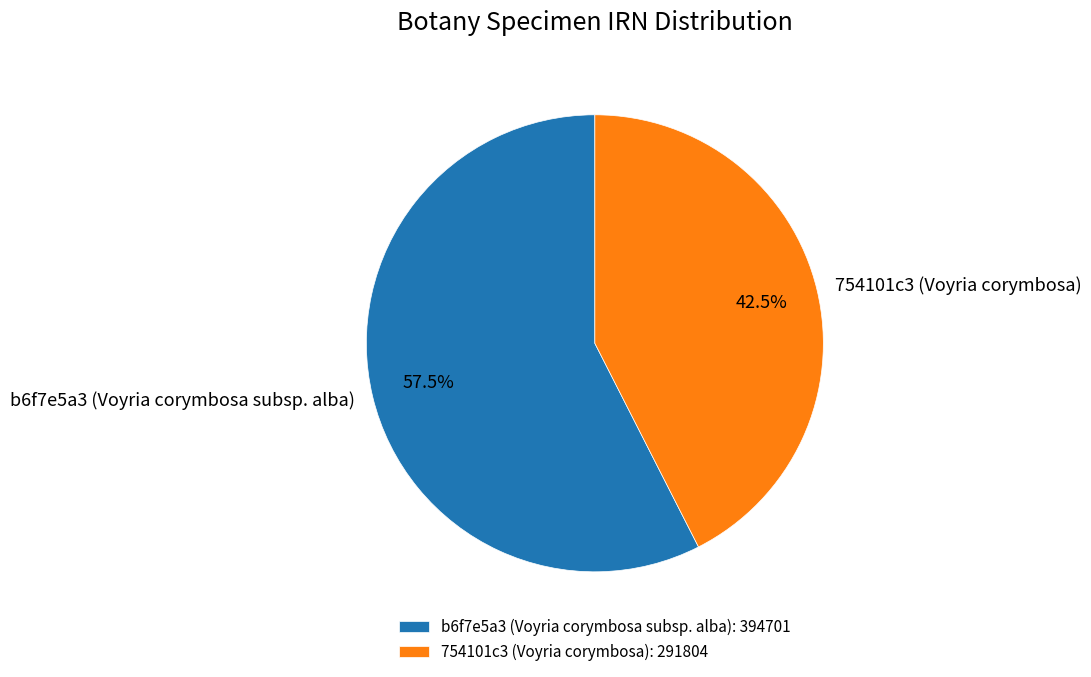

Between 754101c3 (Voyria corymbosa) and b6f7e5a3 (Voyria corymbosa subsp. alba), which is larger?

b6f7e5a3 (Voyria corymbosa subsp. alba)